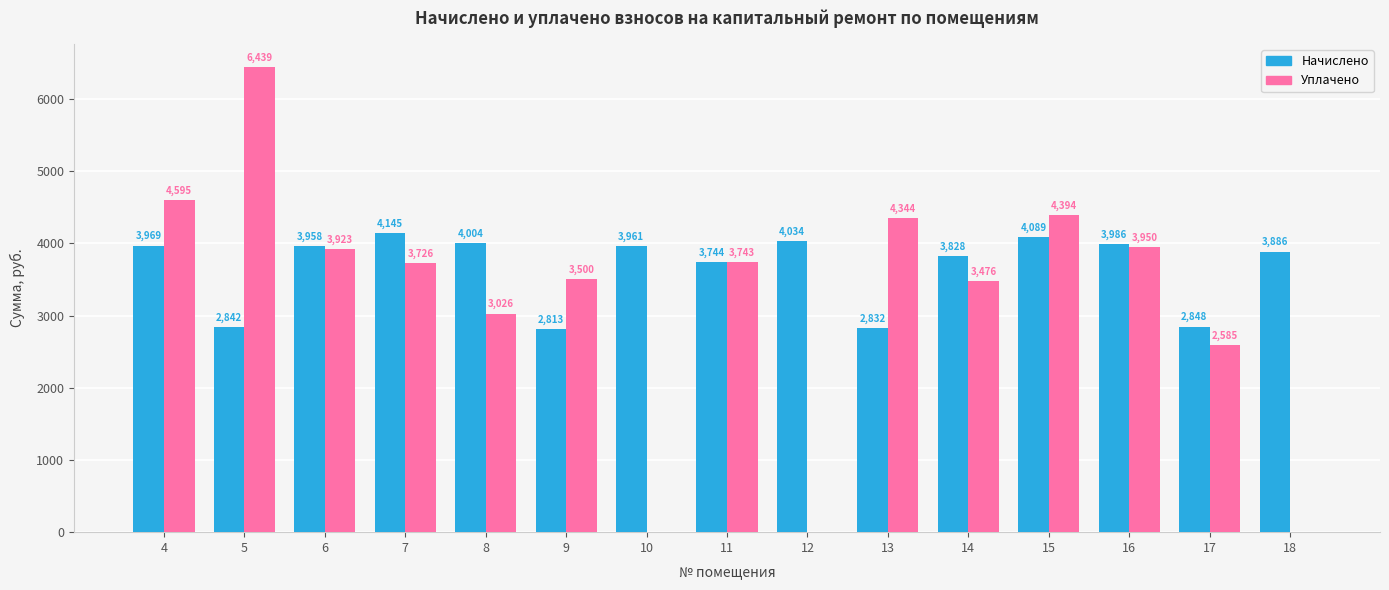

How many series are shown in this chart?

2